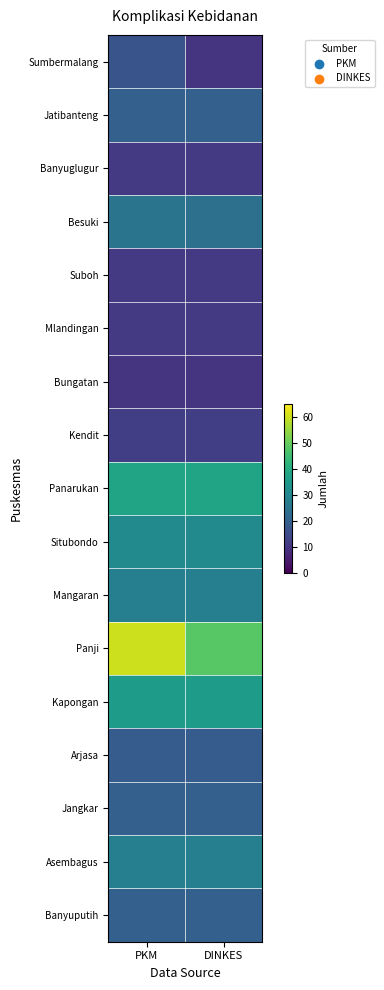

Reading left to right, what are all the values shown in this chart?

Sumbermalang: PKM=17	DINKES=10
Jatibanteng: PKM=20	DINKES=20
Banyuglugur: PKM=11	DINKES=11
Besuki: PKM=25	DINKES=24
Suboh: PKM=11	DINKES=11
Mlandingan: PKM=11	DINKES=11
Bungatan: PKM=10	DINKES=10
Kendit: PKM=12	DINKES=12
Panarukan: PKM=38	DINKES=38
Situbondo: PKM=31	DINKES=31
Mangaran: PKM=28	DINKES=28
Panji: PKM=60	DINKES=48
Kapongan: PKM=36	DINKES=36
Arjasa: PKM=19	DINKES=19
Jangkar: PKM=20	DINKES=20
Asembagus: PKM=28	DINKES=28
Banyuputih: PKM=20	DINKES=20